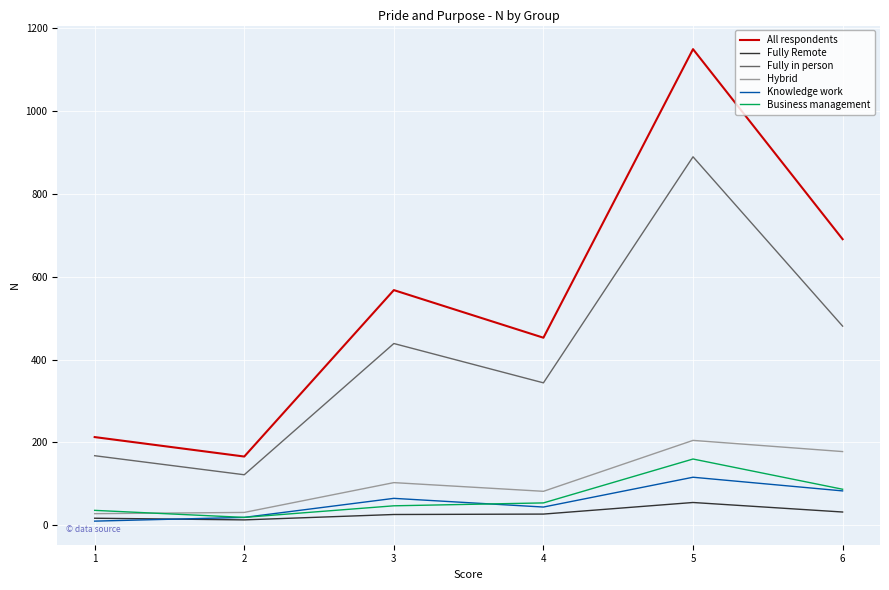

The value of All respondents at 3 is 568. True or false?

True